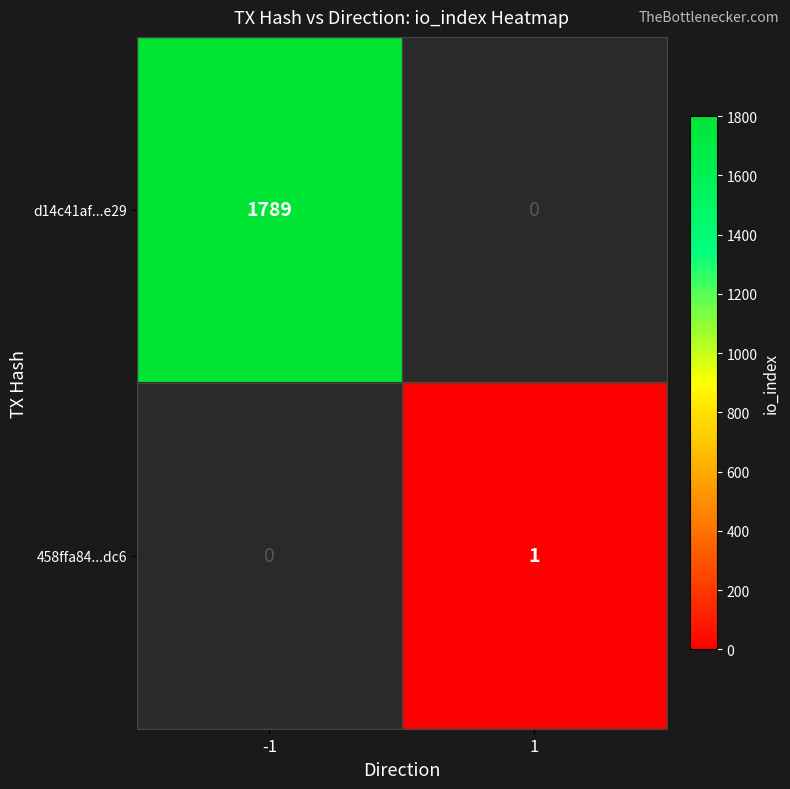

True or false: 458ffa84...dc6 has a value of 2 at 1.

False